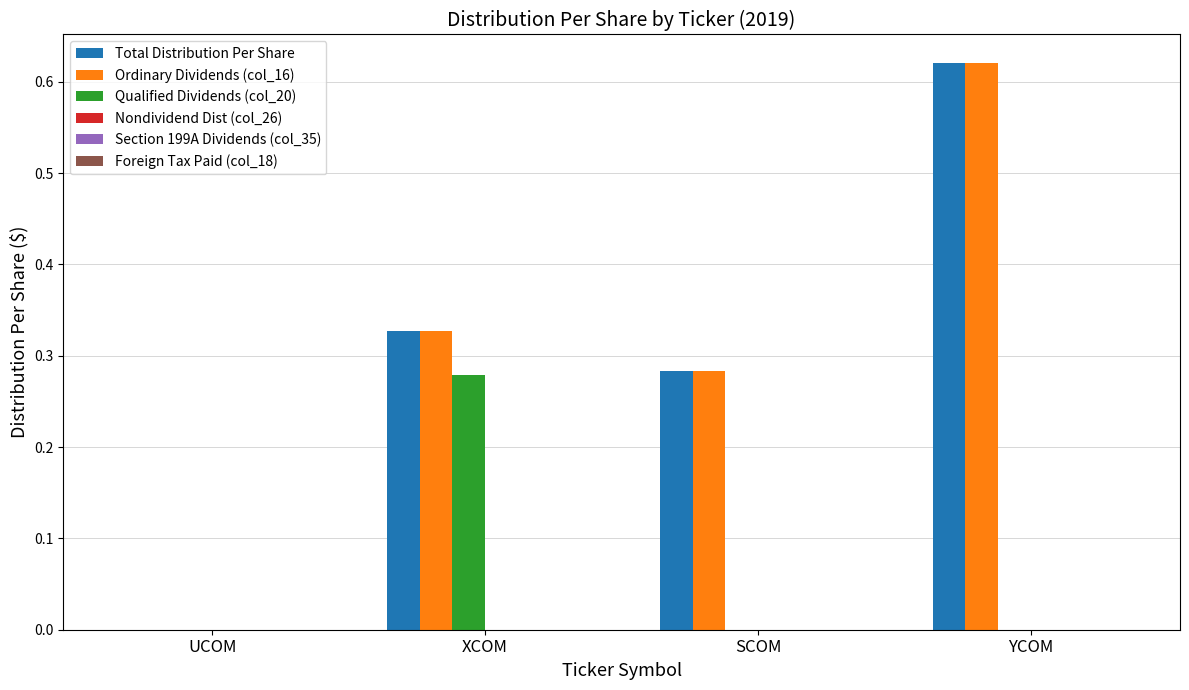

Count the number of data series in this chart.

3